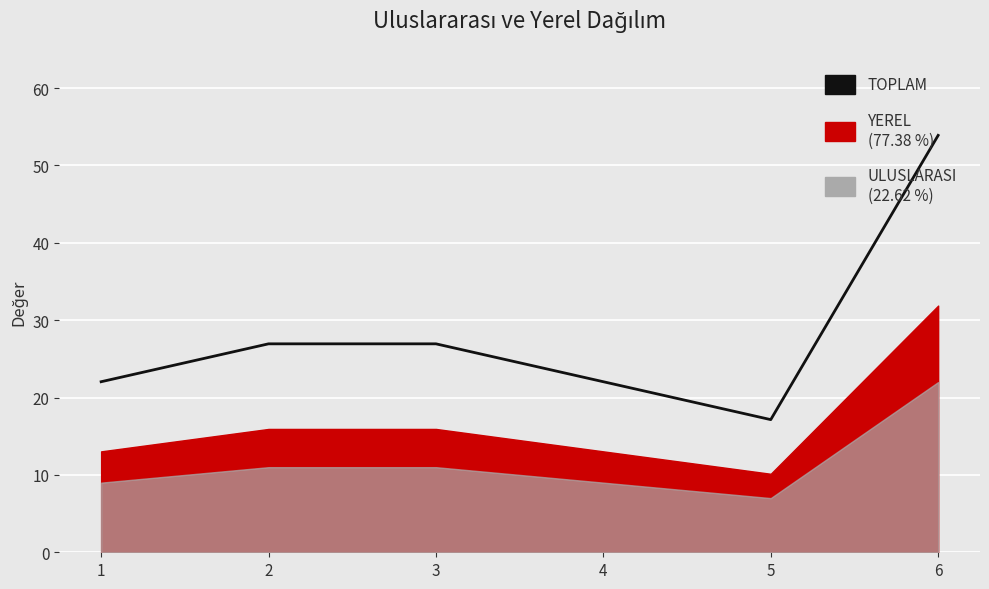

What is the average value?

28.2